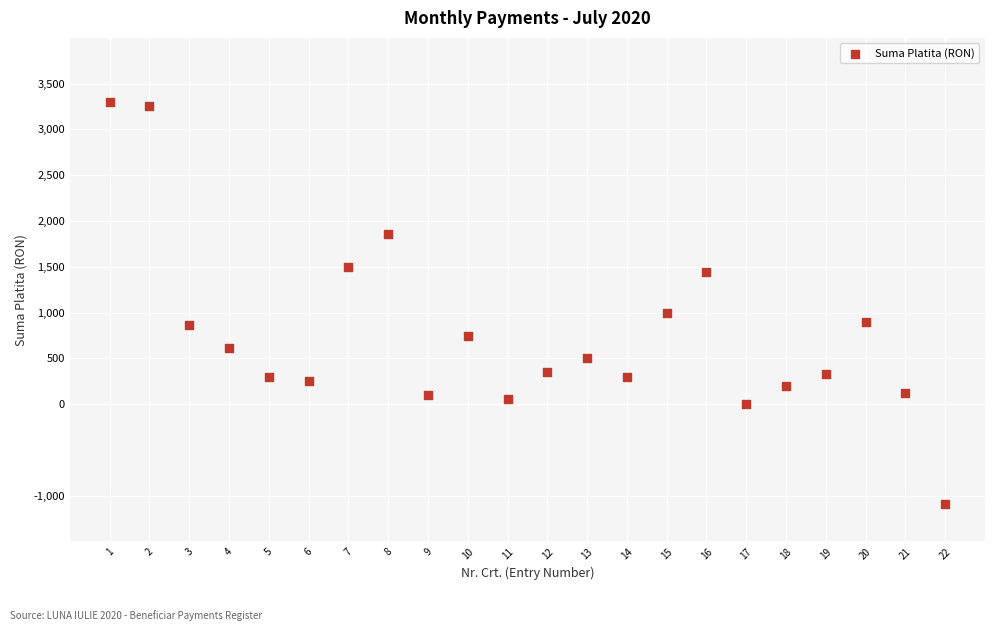

What Y value in the scatter plot is closest to 1101?

1000.0